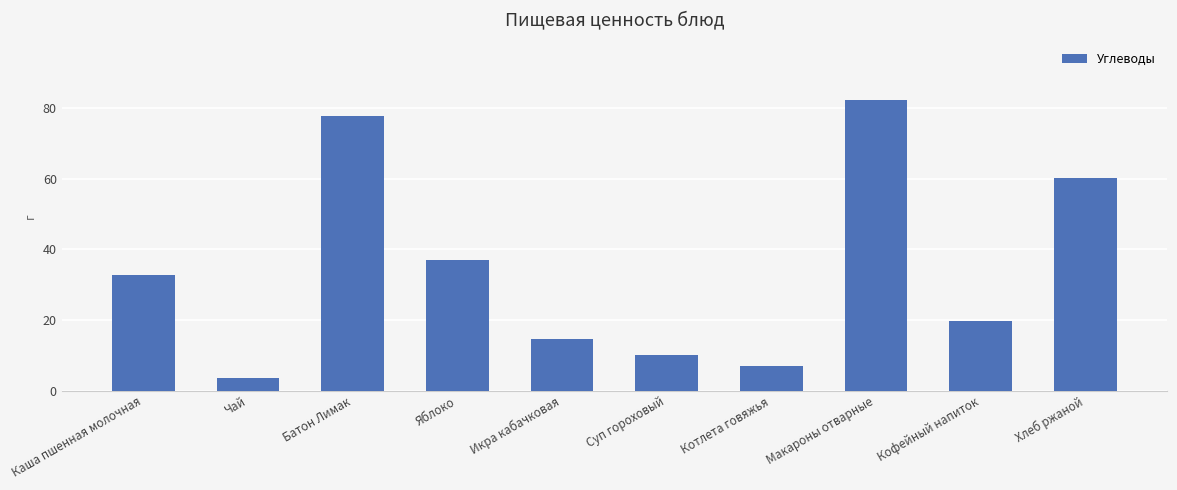

True or false: the data shows 77.8 at Батон Лимак.

True